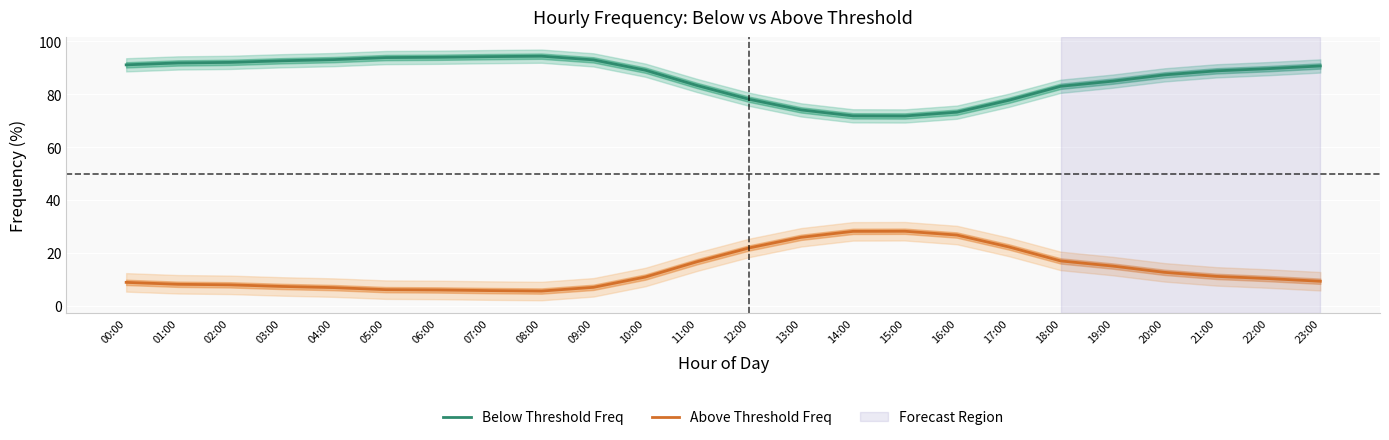

What is the difference between the second highest and second lowest values in the Above Threshold Freq series?

22.4